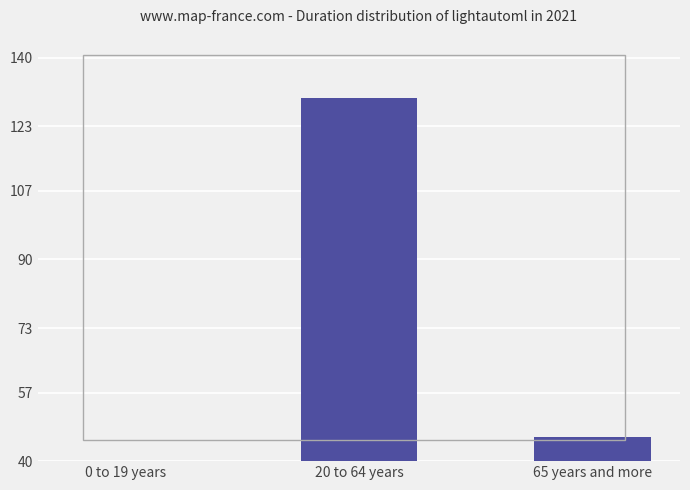

What is the value of the 3rd bar from the left?

46.0